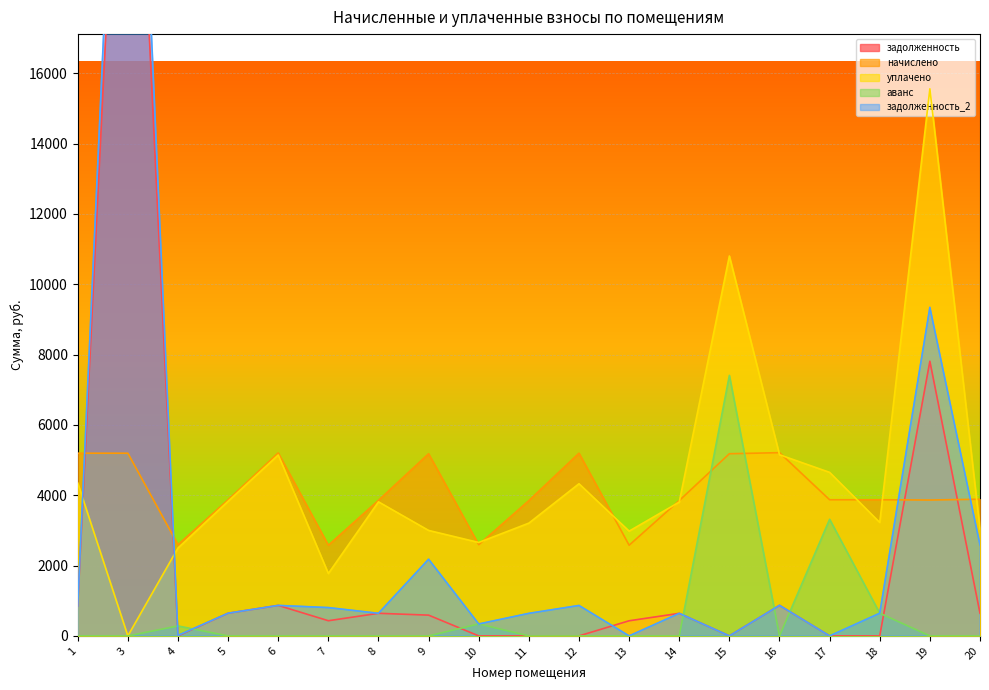

Reading left to right, list all the values displayed in this chart.

задолженность: 852.6	29873.7	0.0	645.4	867.3	431.3	642.8	590.4	0.0	0.0	0.0	429.8	641.5	0.0	868.6	0.0	0.0	7811.2	645.1
начислено: 5196.2	5196.2	2594.2	3872.1	5203.9	2578.9	3856.7	5180.8	2594.2	3849.0	5196.2	2578.9	3849.0	5180.8	5211.5	3872.1	3872.1	3864.4	3887.5
уплачено: 4350.0	0.0	2499.1	3828.3	5145.1	1773.9	3812.5	3000.0	2657.2	3207.5	4327.4	2979.5	3805.5	10804.9	5152.6	4651.0	3226.8	15559.4	3038.1
аванс: 0.0	0.0	283.5	0.0	0.0	0.0	0.0	0.0	341.2	0.0	0.0	0.0	0.0	7409.6	0.0	3316.6	645.4	0.0	0.0
задолженность_2: 850.7	32331.2	13.6	645.4	867.3	805.3	642.8	2181.1	339.7	641.5	866.0	0.0	641.5	0.0	868.6	0.0	645.4	9343.7	2588.9